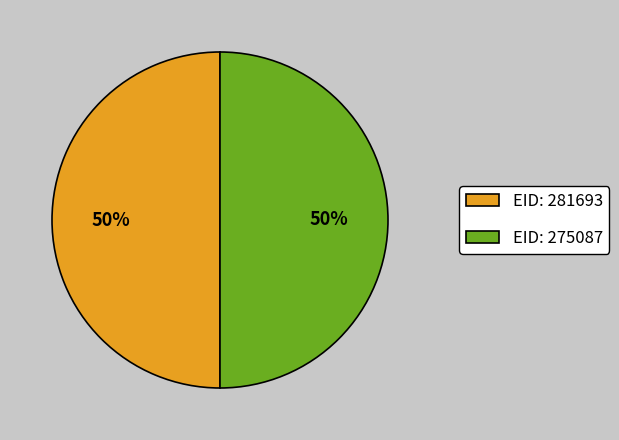

Is it true that EID: 281693 is 50% of the pie?

True